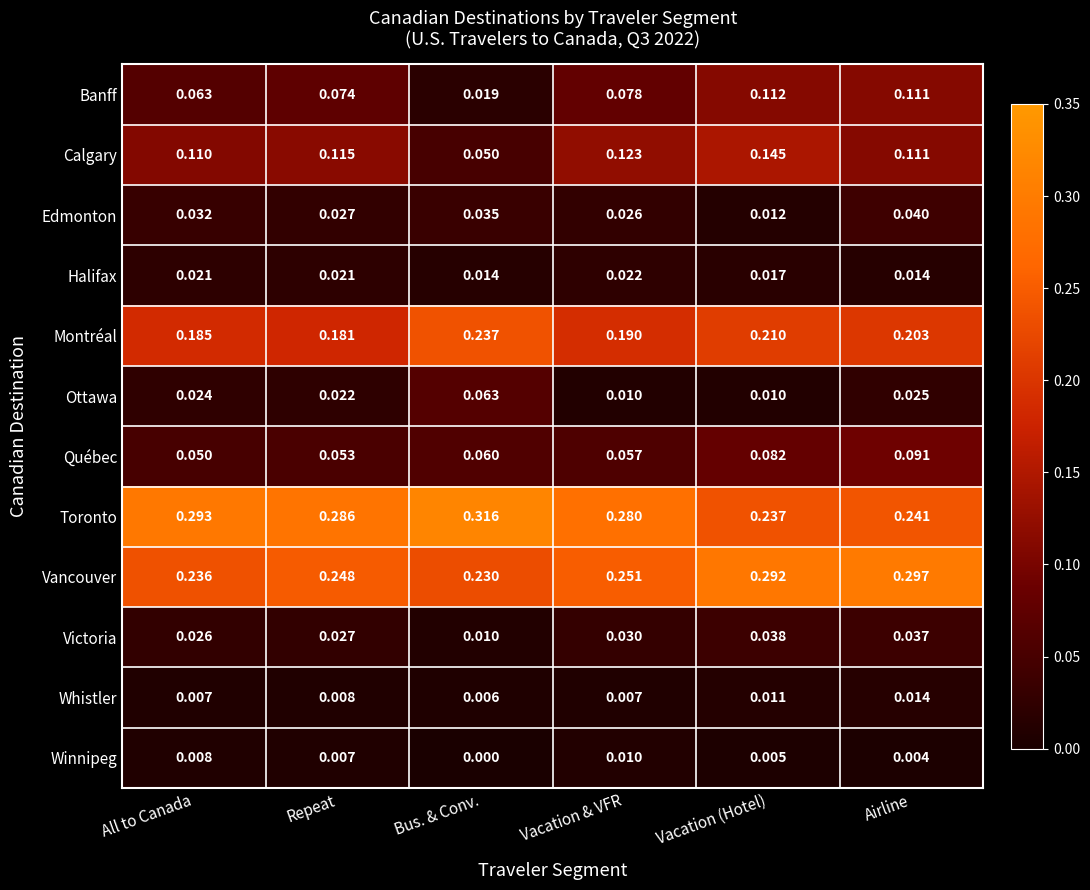

At which category is the sum across all series the highest?

Airline